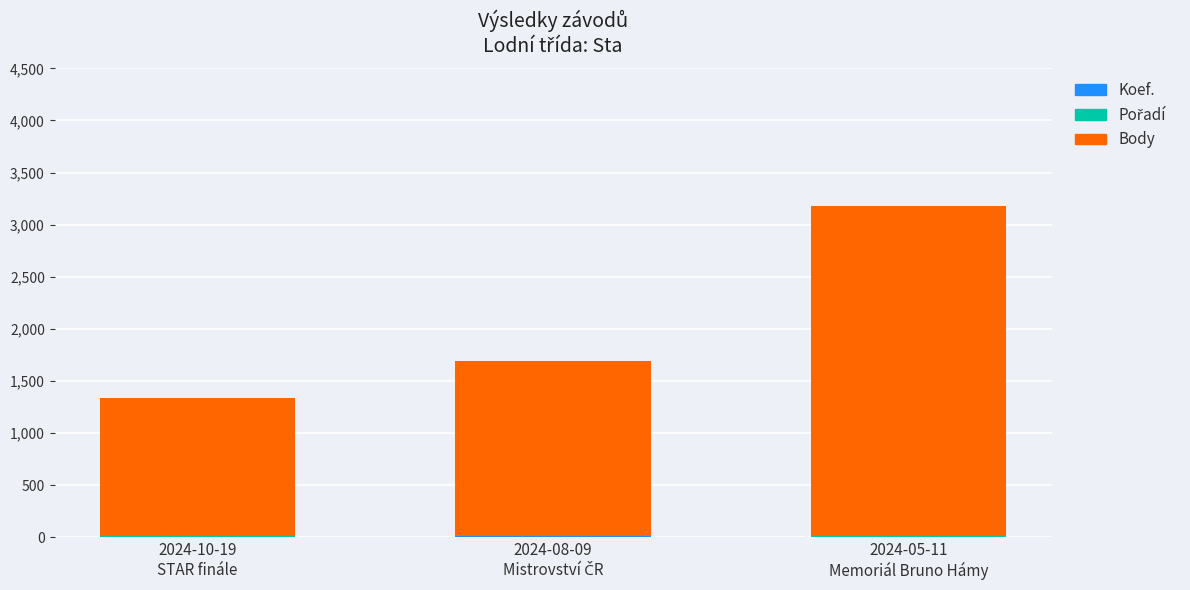

Are the bars grouped side by side (vs. stacked)?

No